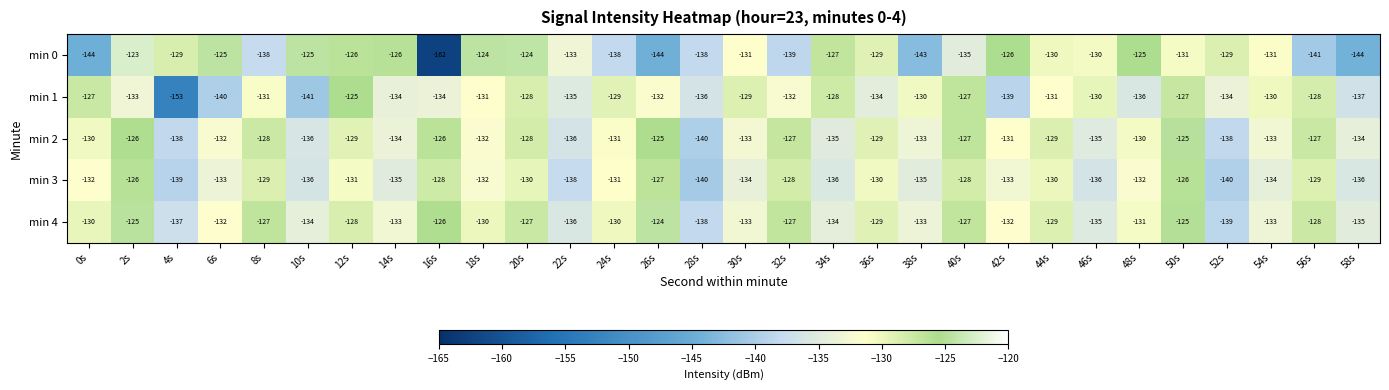

What is the sum of the min 1 values at 50s and 14s?

-261